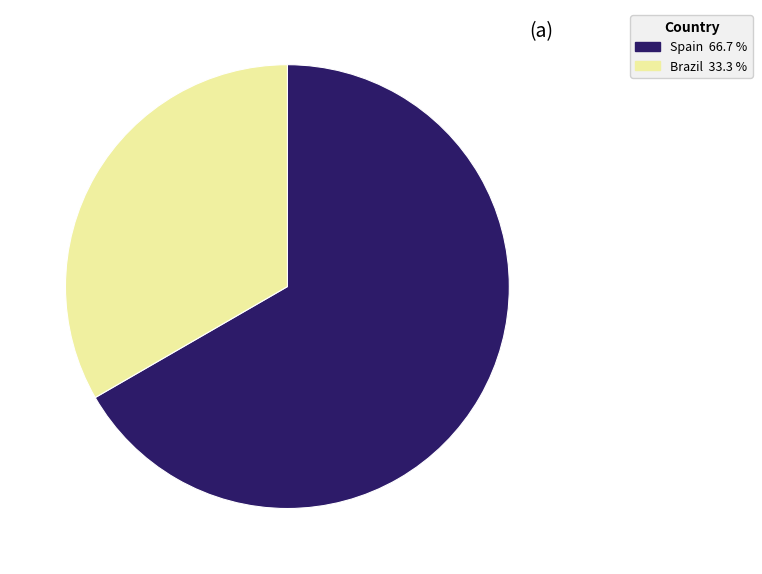

What is the majority slice?

Spain